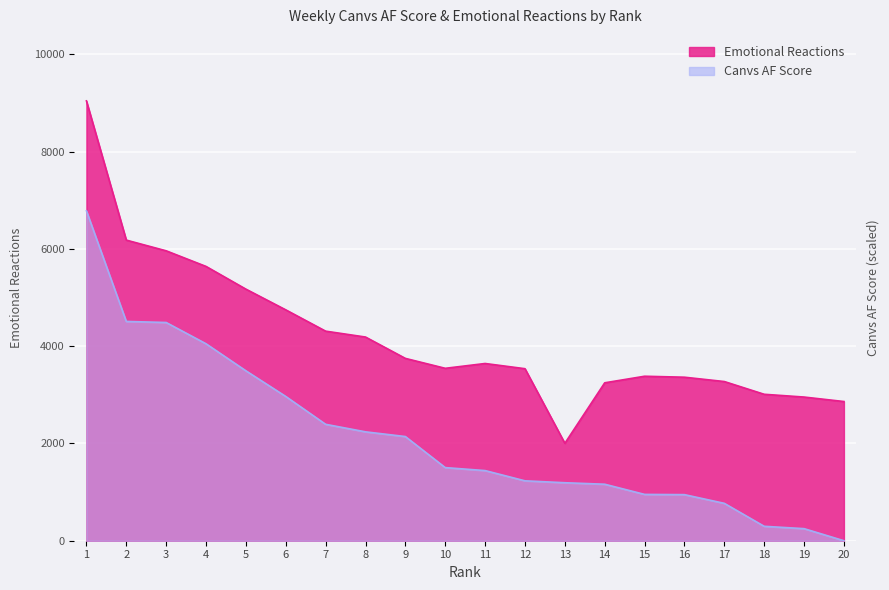

What is the difference between the maximum and minimum values in the Emotional Reactions series?

7041.0